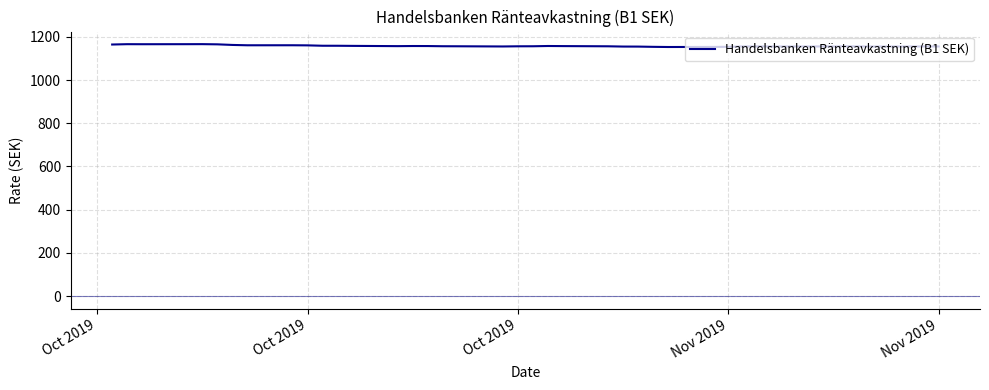

How many lines are shown in the chart?

1